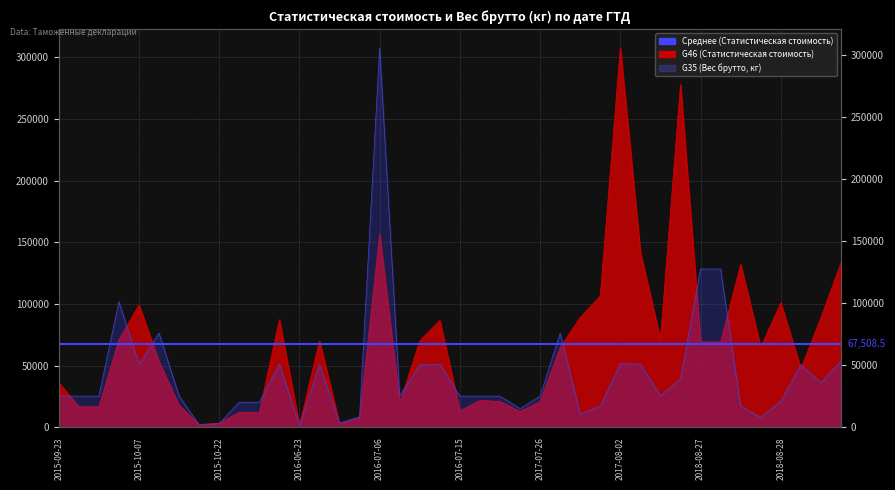

At which category does G46 (Статистическая стоимость) reach its first local peak?

2015-10-07